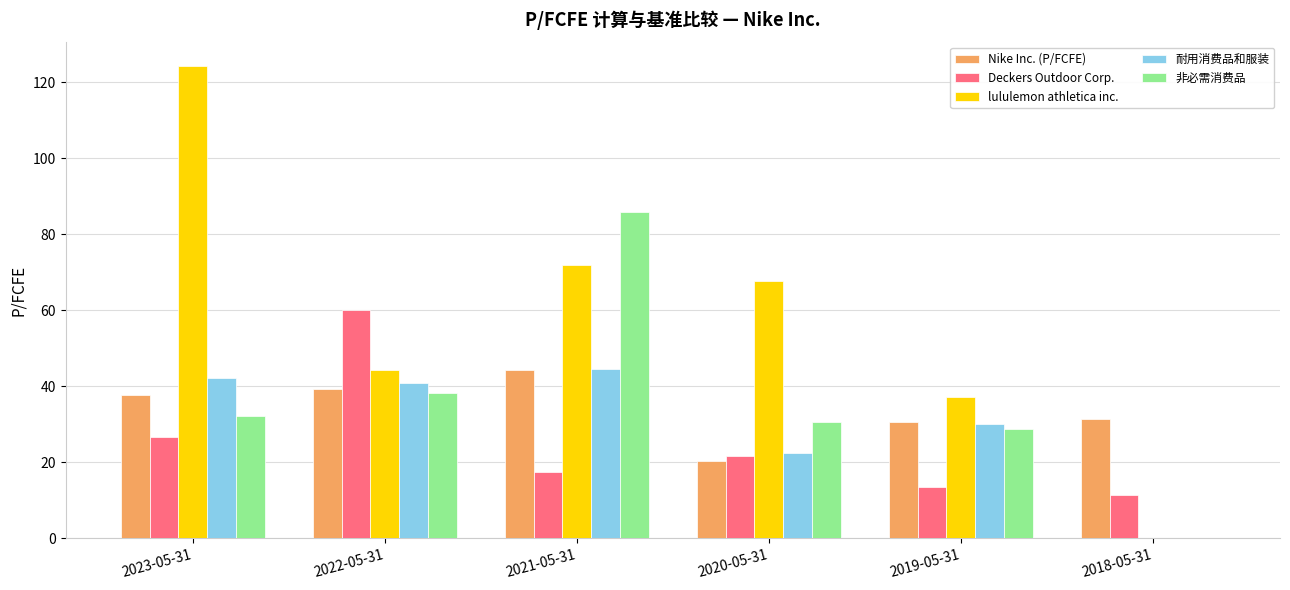

What is the sum of the 非必需消费品 values at 2021-05-31 and 2020-05-31?

116.3